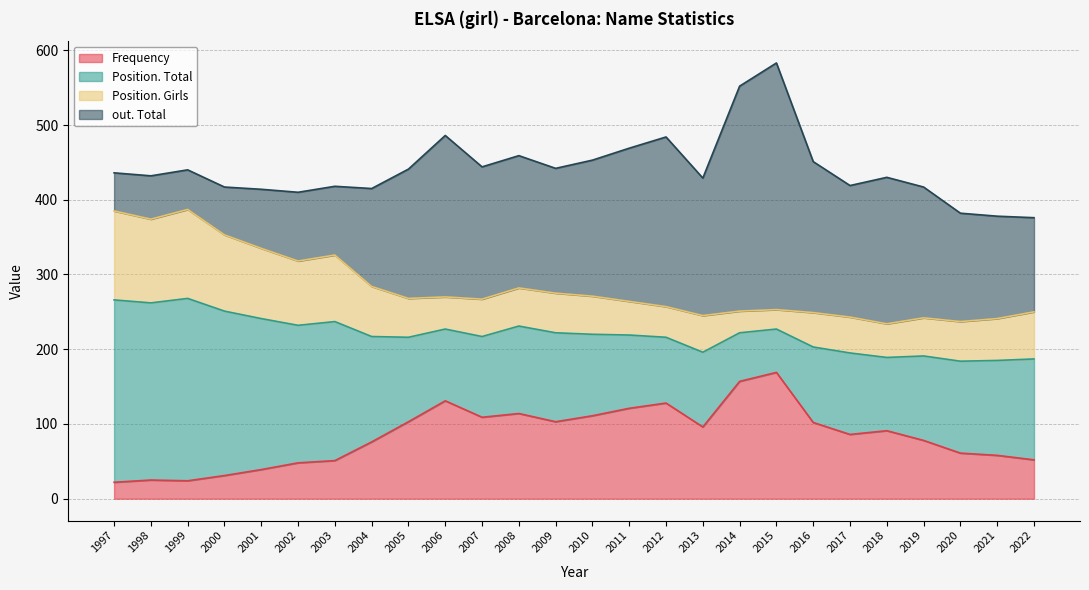

What is the total value across all series at 2016?

451